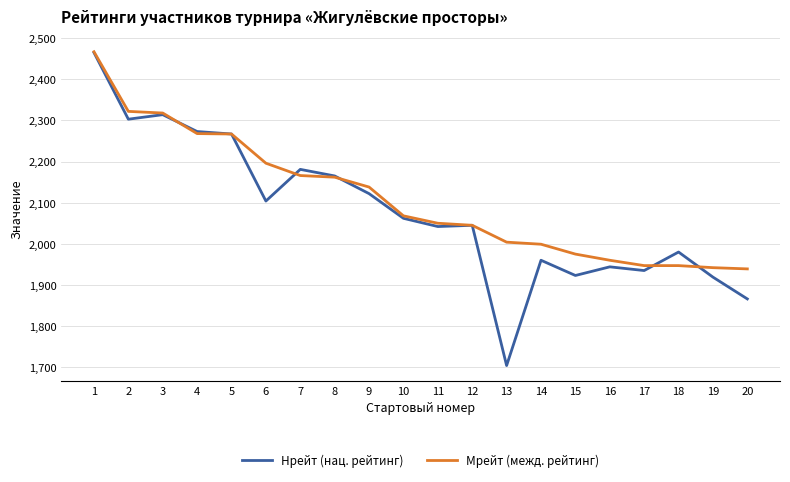

True or false: Мрейт (межд. рейтинг) has a value of 1942 at 19.

True